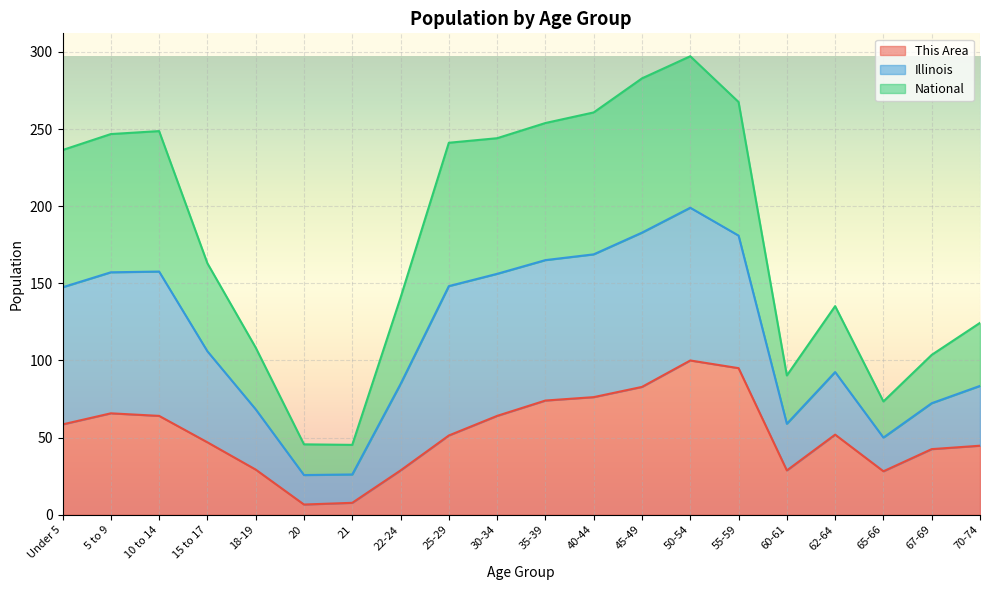

Does the chart display data point markers on the line(s)?

No